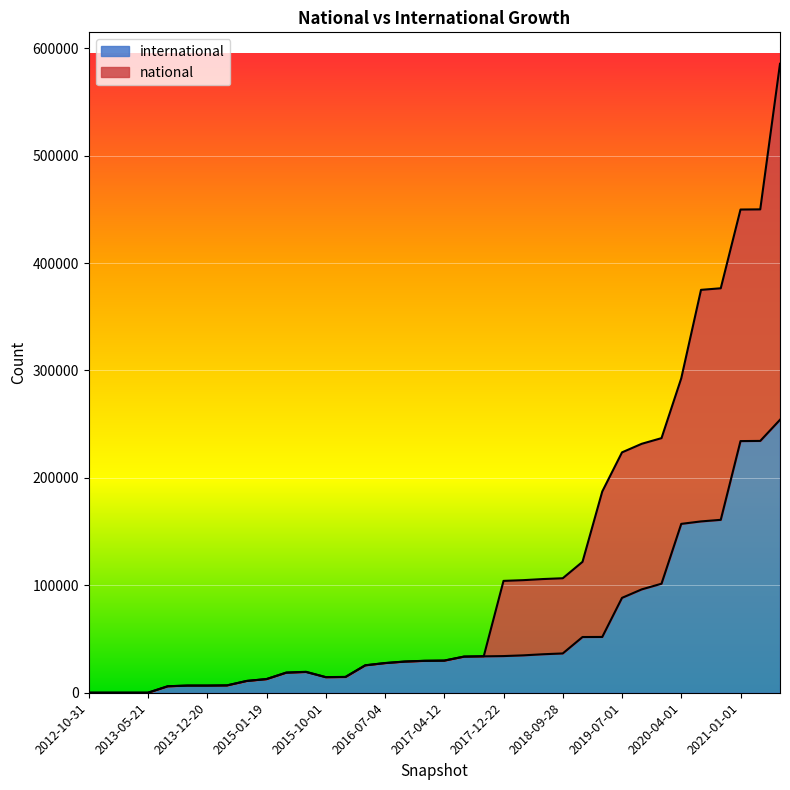

Rank the series by their maximum value, from lowest to highest.

international, national